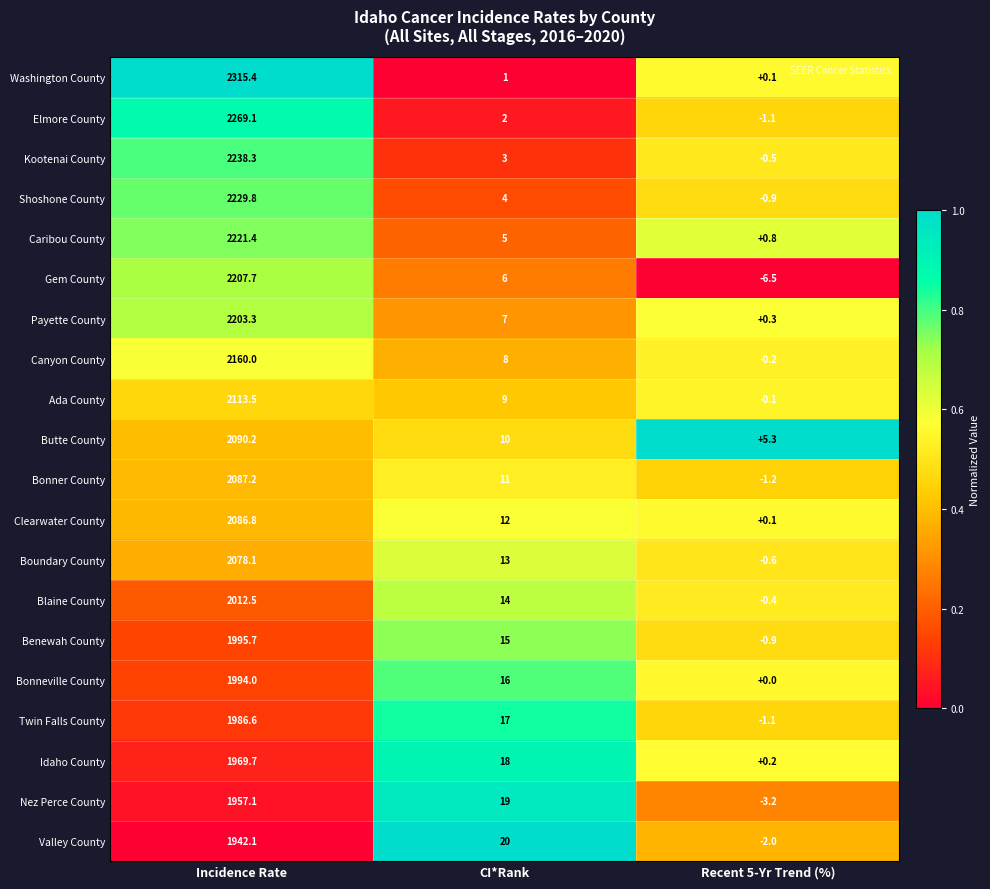

At which label does Bonneville County first exceed 16?

Incidence Rate